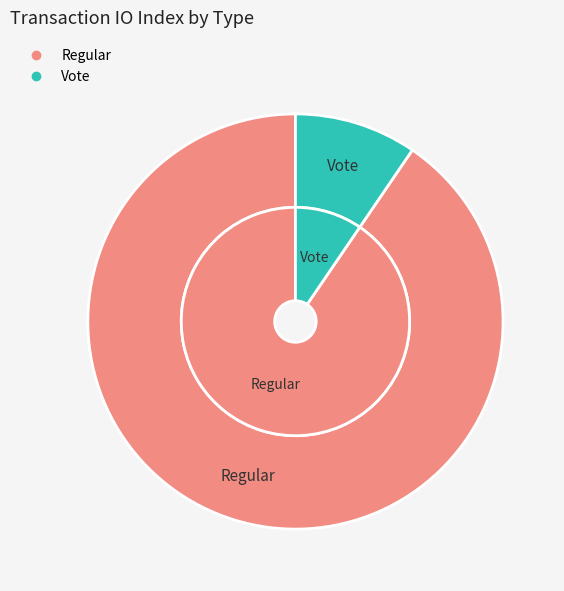

To the nearest percent, what percentage of the pie is Regular?

90%